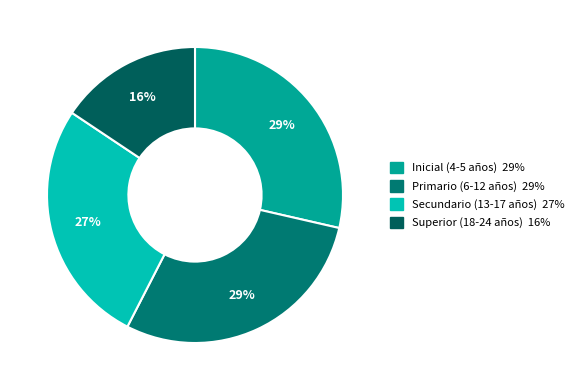

Which has a higher value, Primario (6-12 años) or Superior (18-24 años)?

Primario (6-12 años)